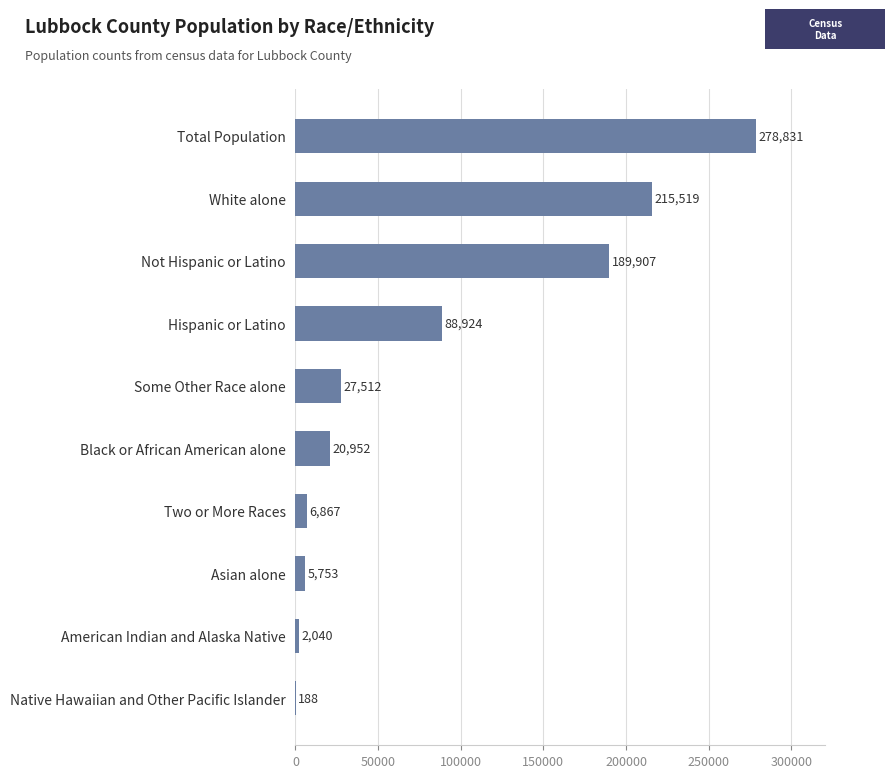

The chart shows a value of 108161 at White alone. True or false?

False